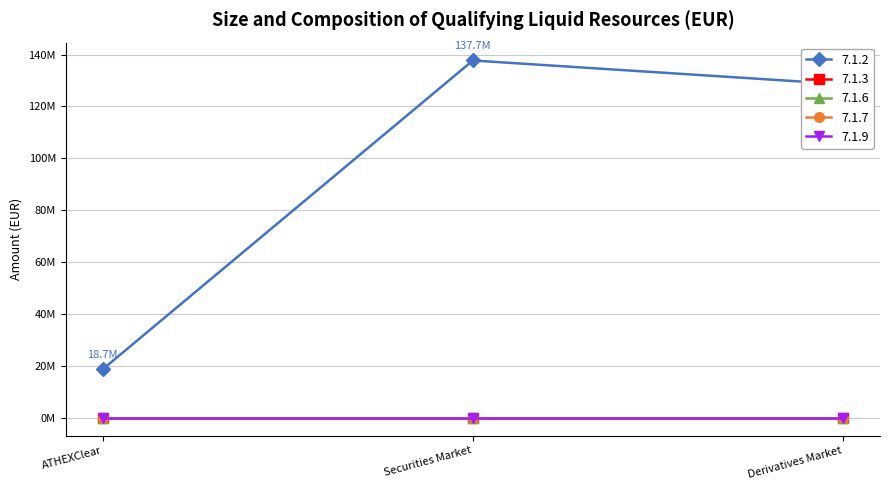

Is it true that 7.1.2 equals 128566064.2 at Derivatives Market?

True